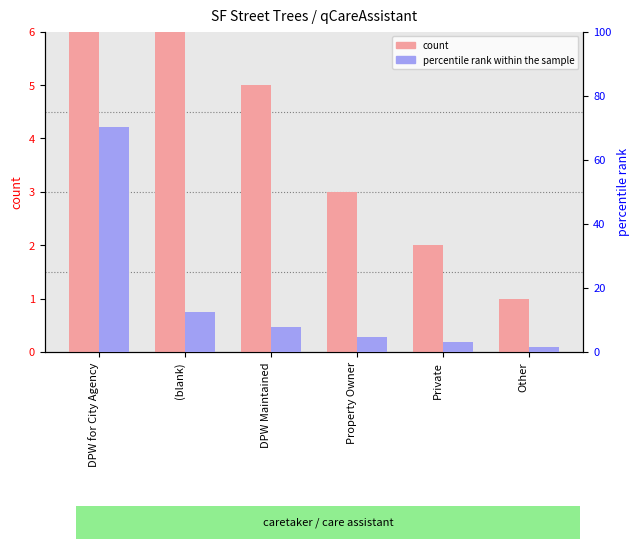

What is the label of the 4th bar from the right?

DPW Maintained